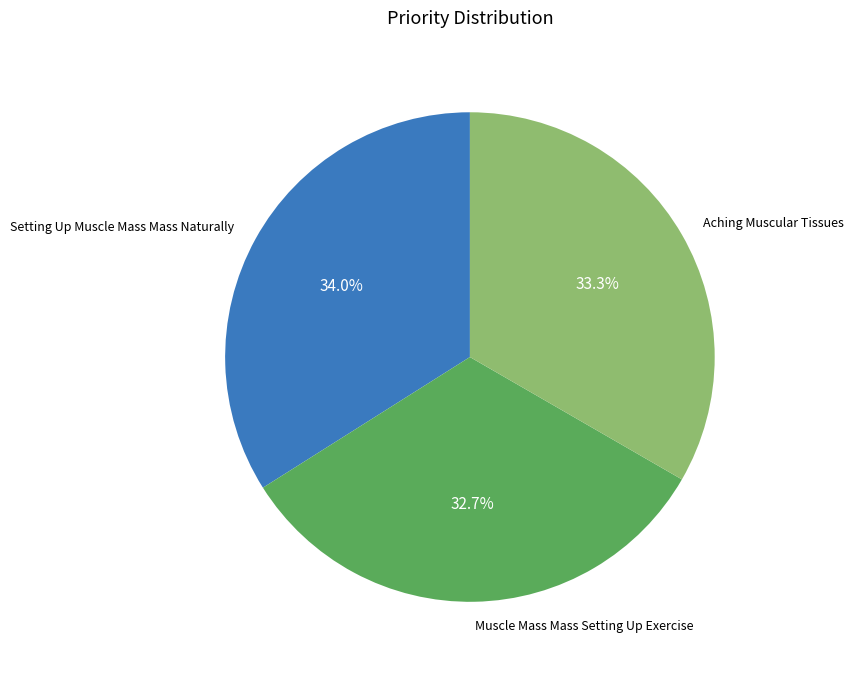

How many segments does this pie chart have?

3